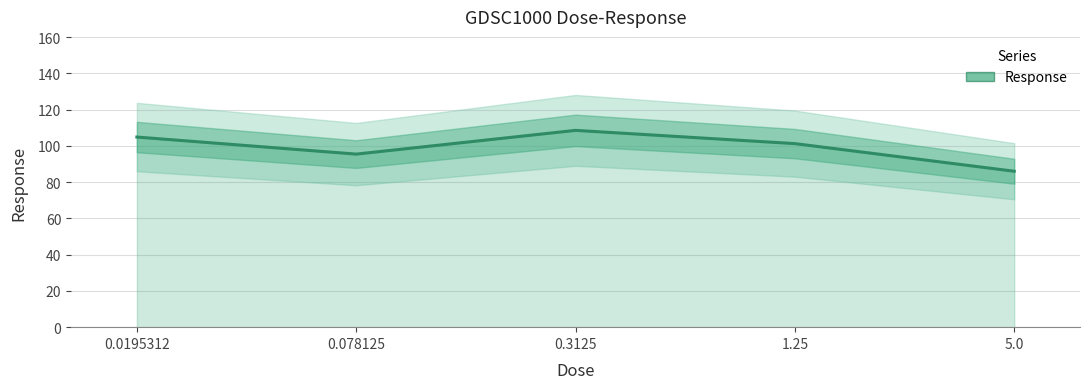

What is the greatest value displayed?

108.6